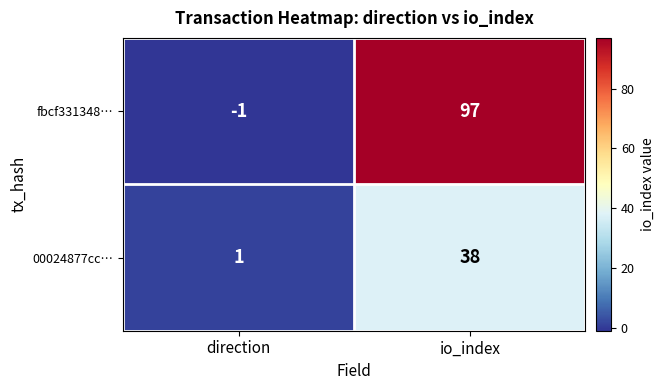

Which series has the largest total across all categories?

fbcf331348…